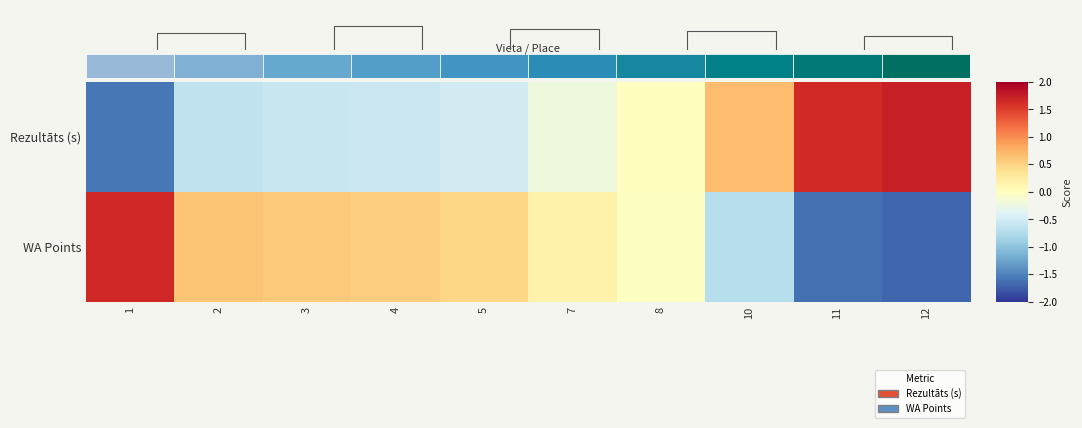

What is the difference between the WA Points values at 12 and 4?

2.2